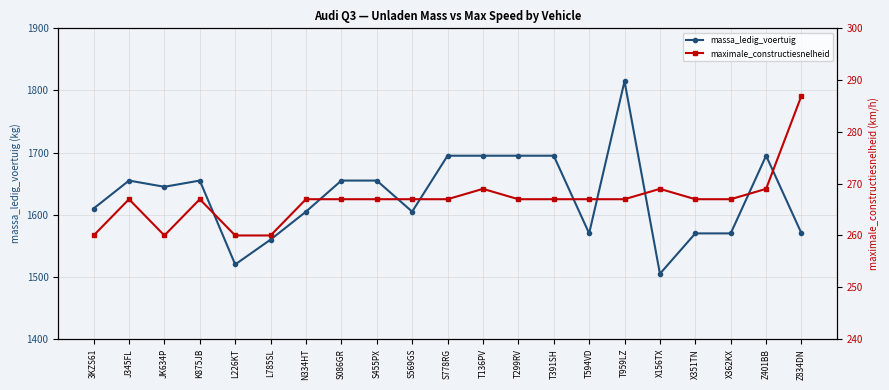

What is the label of the 10th point from the left?

S569GS